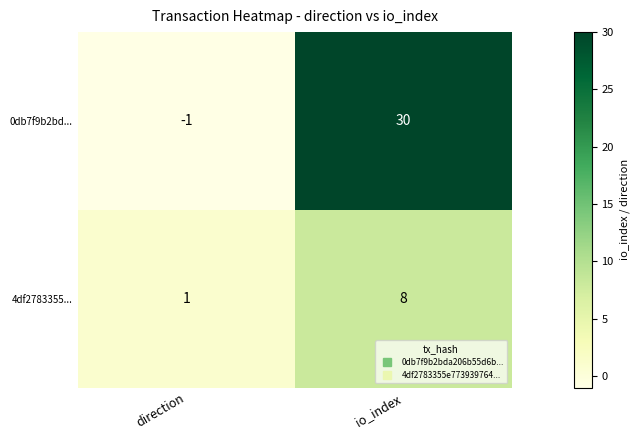

What is the sum of the 0db7f9b2bd... values at io_index and direction?

29